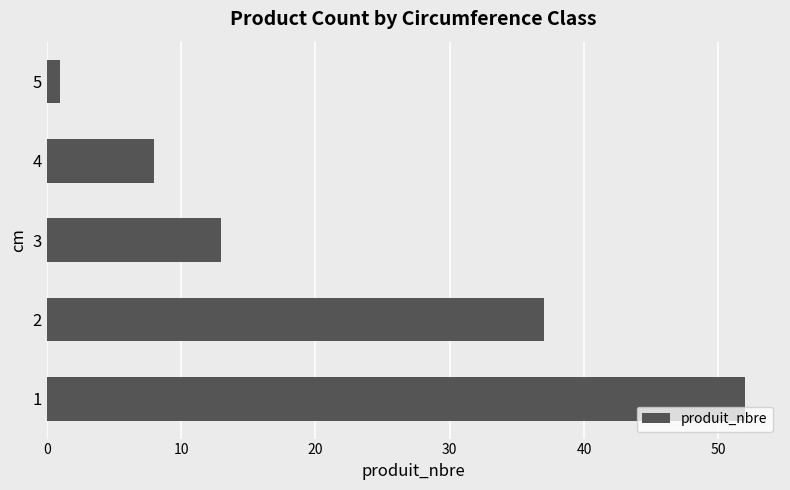

Reading bottom to top, list all the values displayed in this chart.

1=52	2=37	3=13	4=8	5=1